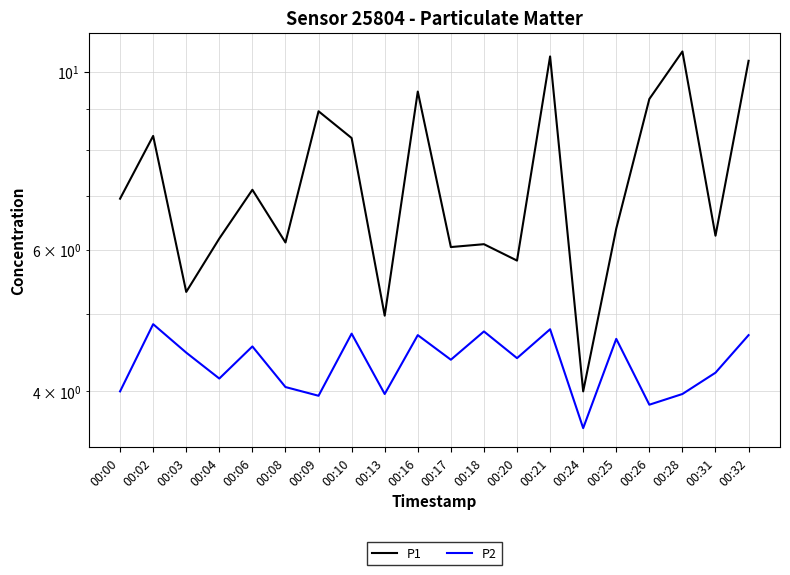

What is the value of the P2 point at the 5th from the left?

4.5